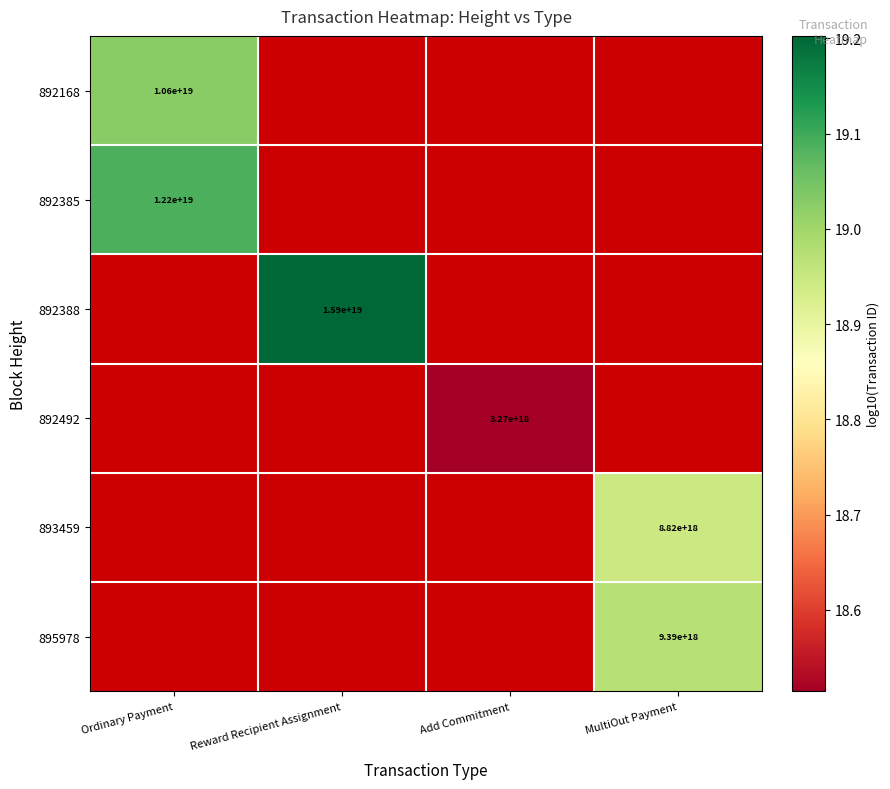

Which has a higher value, MultiOut Payment or Ordinary Payment?

Ordinary Payment